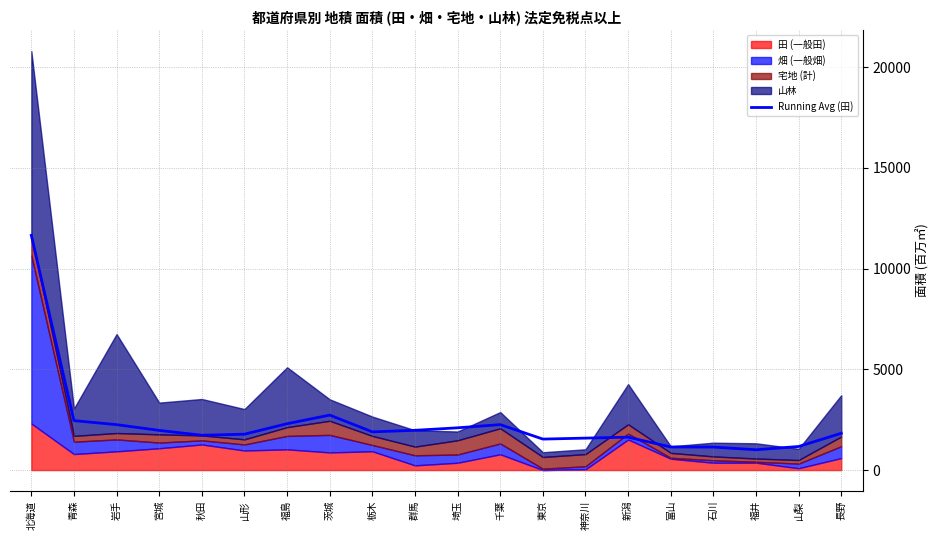

How many lines are shown in the chart?

1